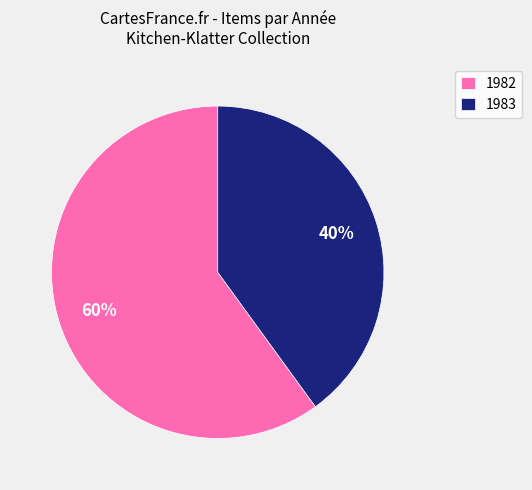

Count the number of slices in the pie.

2